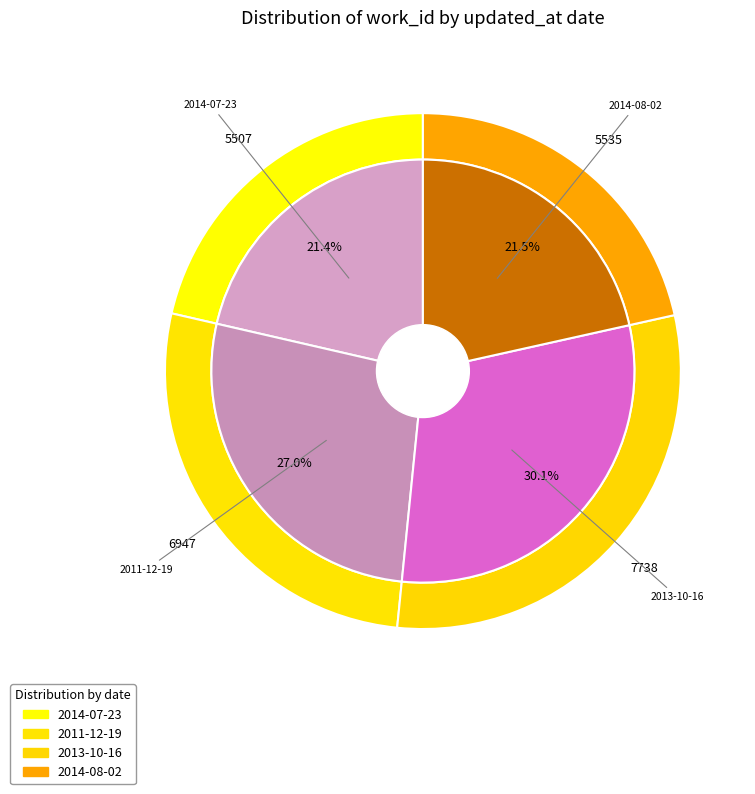

What is the ratio of the value at 2013-10-16 to the value at 2014-07-23?

1.4